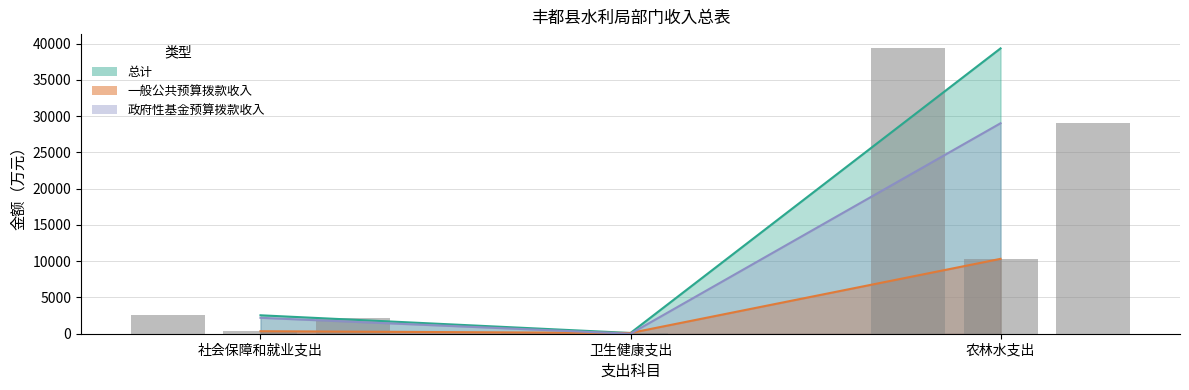

How many values in the 一般公共预算拨款收入 series exceed 346?

2